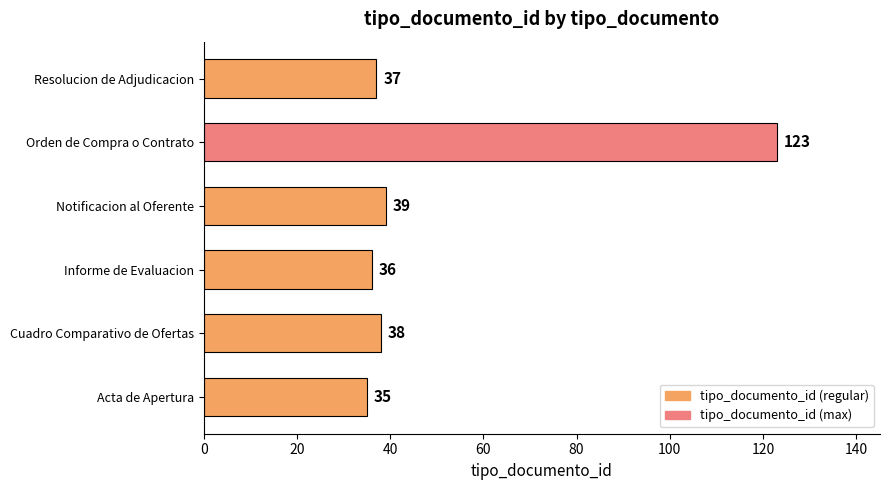

What is the difference between the second highest and second lowest values?

3